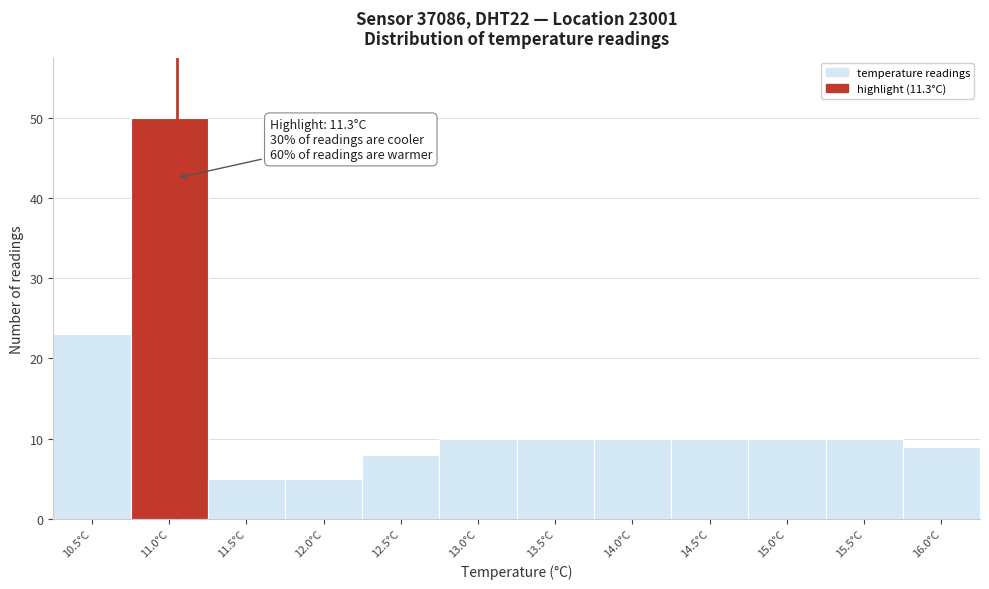

Reading left to right, transcribe all the data shown in this chart.

23	50	5	5	8	10	10	10	10	10	10	9